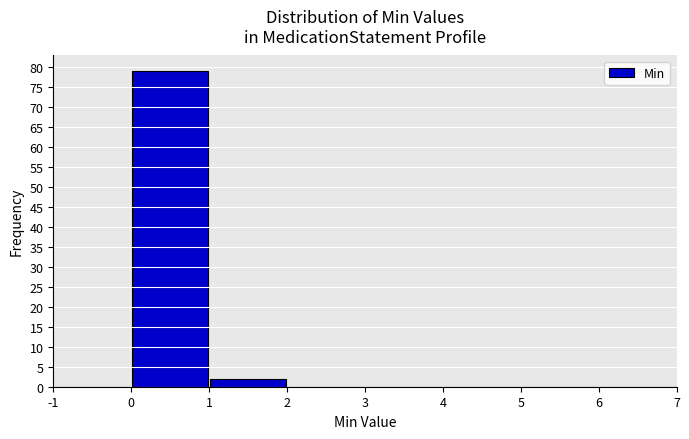

Over which range of the x-axis is the bar tallest?

0 to 1